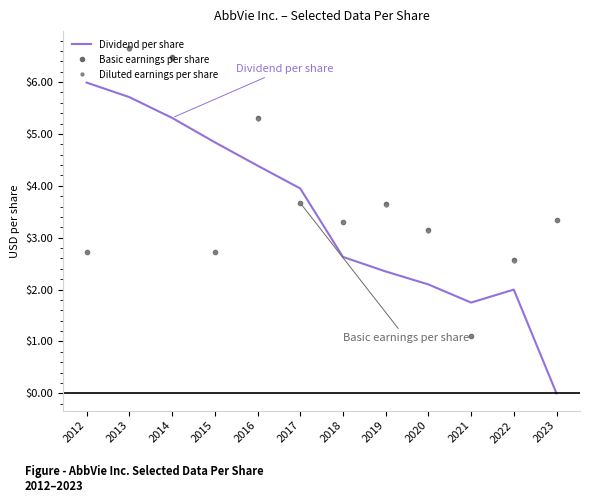

At which category does Basic earnings per share reach its first local peak?

2013